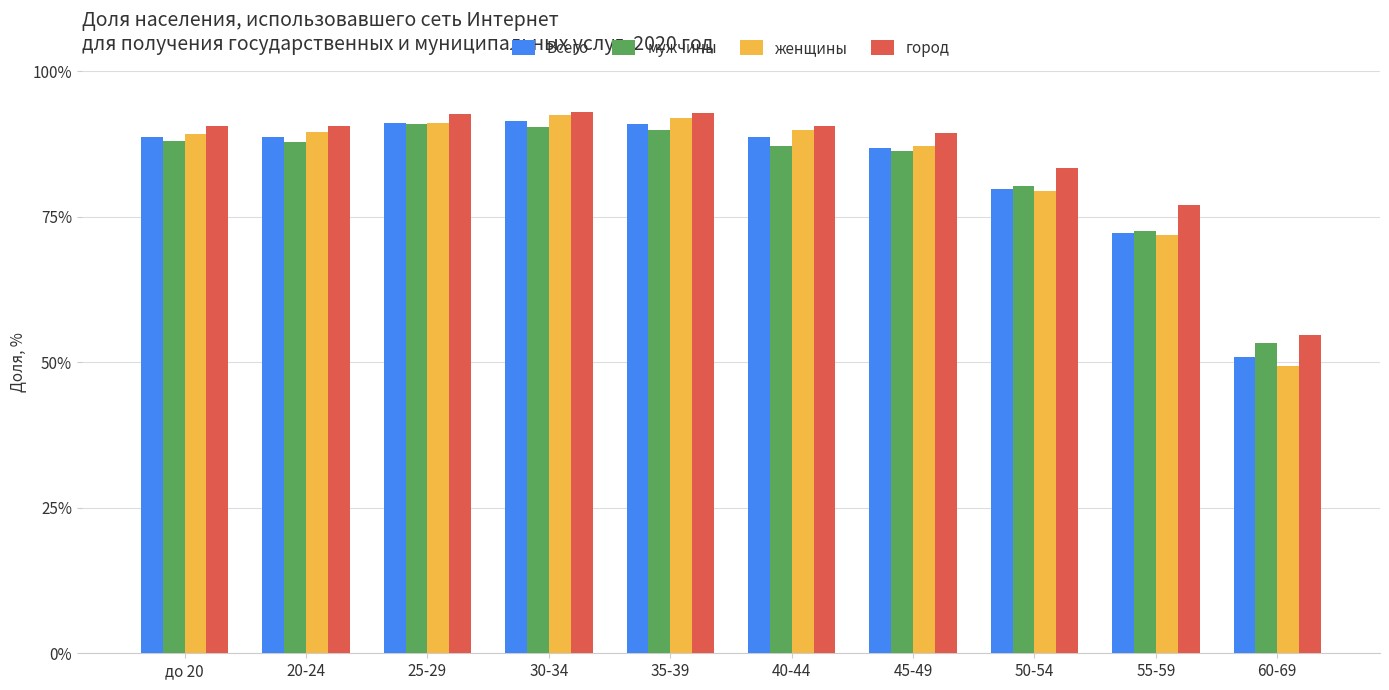

What is the difference between the мужчины values at 60-69 and 35-39?

36.5